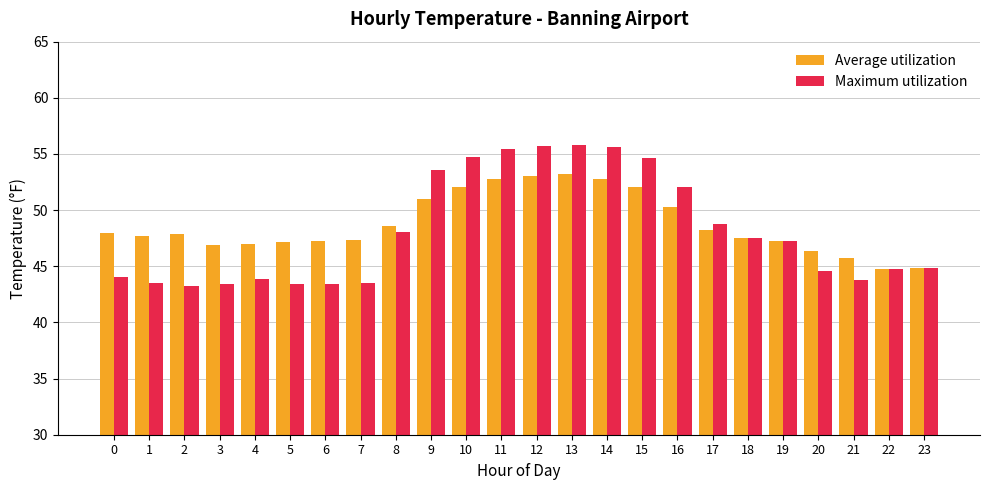

Which series has the largest range (max minus min)?

Maximum utilization